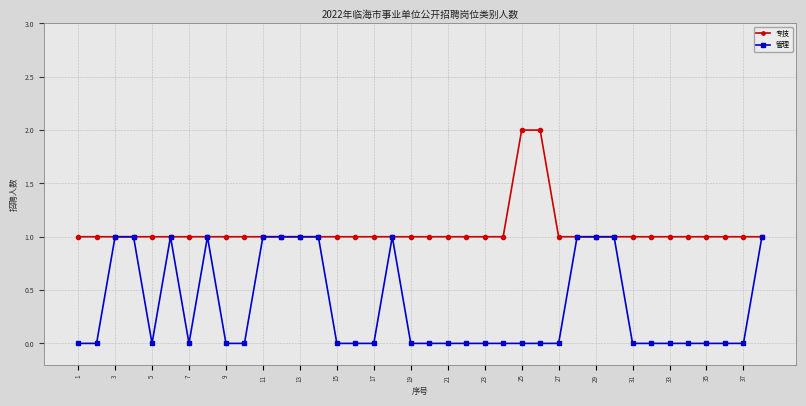

What are all the series names shown in the legend?

专技, 管理